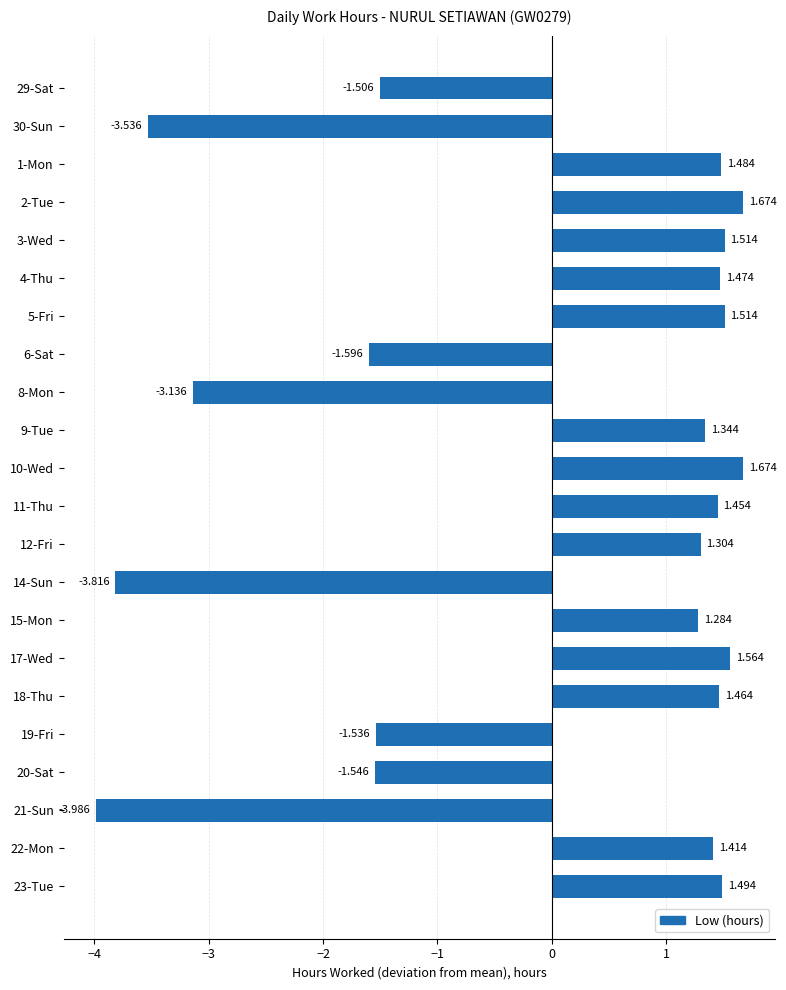

Are the bars horizontal?

Yes